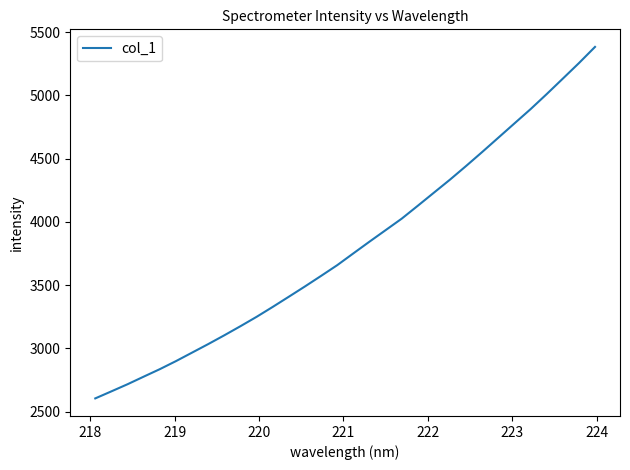

Reading right to left, extract all data points from this chart.

5384.0	5255.9	5133.2	5011.1	4892.2	4779.6	4666.6	4553.8	4443.2	4335.3	4232.0	4128.5	4026.3	3935.3	3844.5	3751.9	3658.8	3574.1	3490.7	3409.4	3328.8	3250.3	3176.3	3104.4	3034.8	2967.4	2900.2	2836.6	2777.3	2717.4	2661.1	2605.5